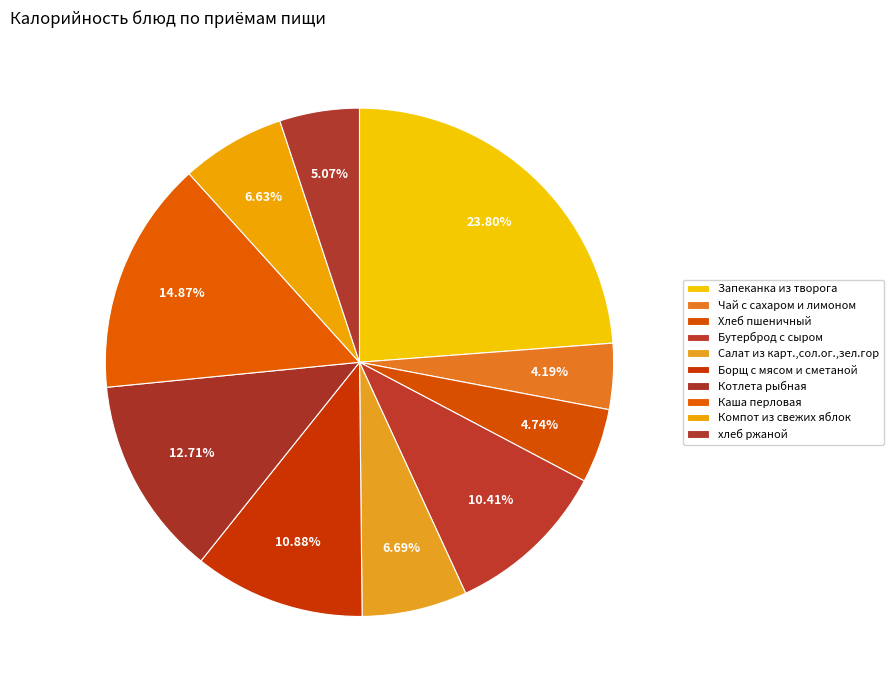

Count the number of slices in the pie.

10